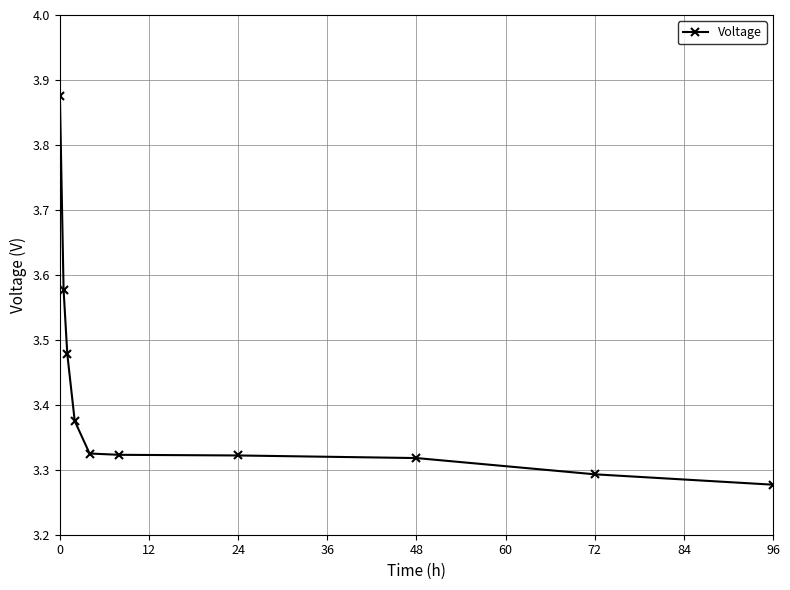

What is the difference between the maximum and minimum values?

0.6